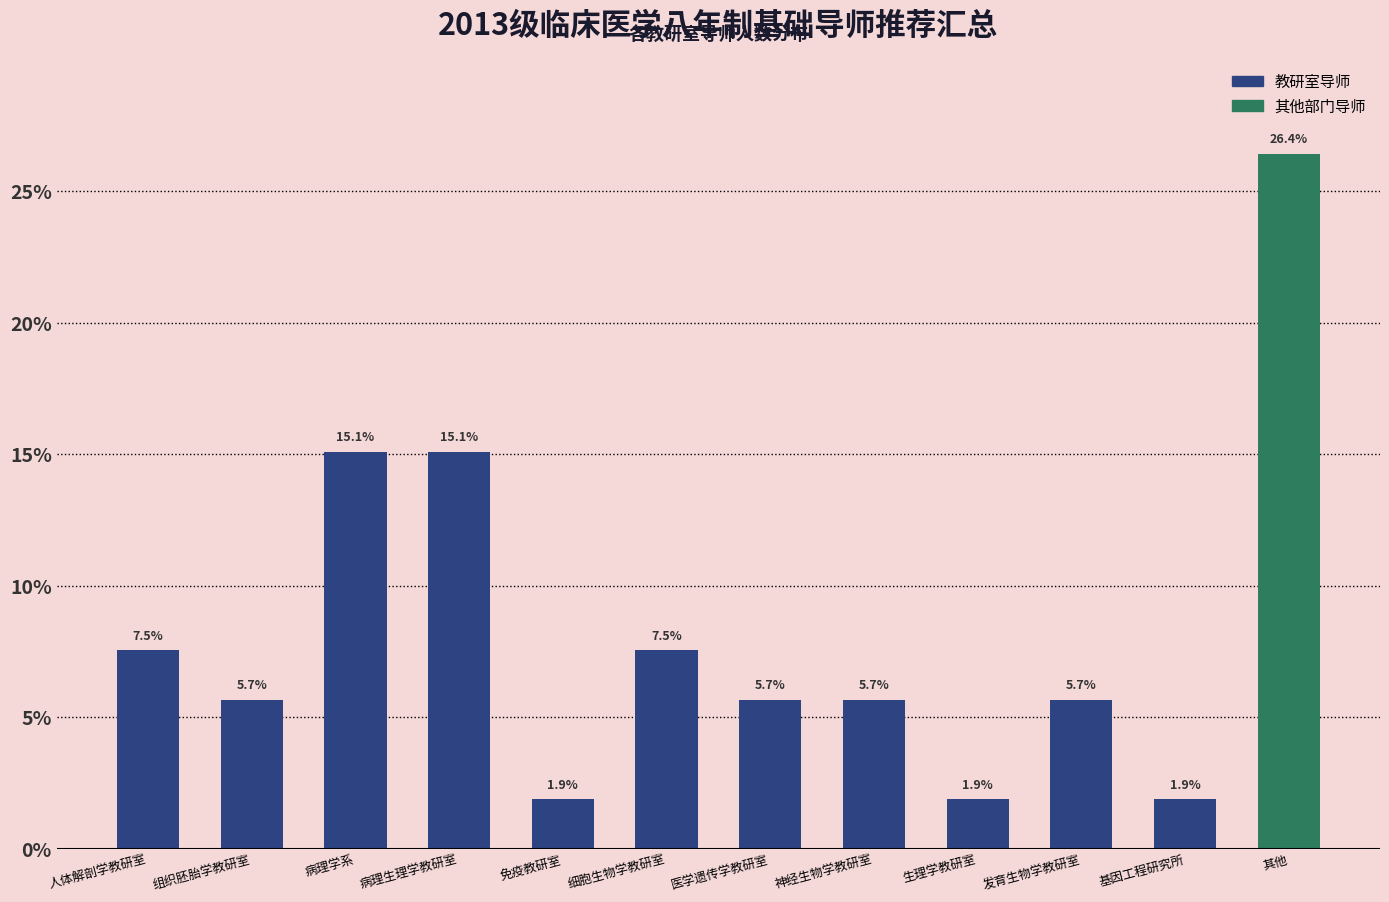

Reading right to left, extract all data points from this chart.

其他=26.4	基因工程研究所=1.9	发育生物学教研室=5.7	生理学教研室=1.9	神经生物学教研室=5.7	医学遗传学教研室=5.7	细胞生物学教研室=7.5	免疫教研室=1.9	病理生理学教研室=15.1	病理学系=15.1	组织胚胎学教研室=5.7	人体解剖学教研室=7.5